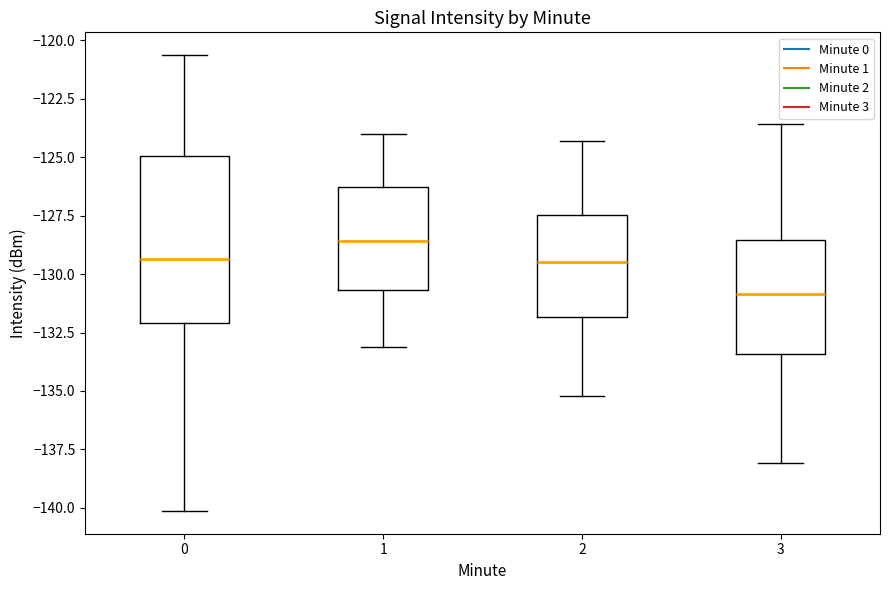

Reading left to right, transcribe this box plot: for each box, give where its median line is, the range the box spans, and where its two whiskers end, as read against the y-axis. The values are not printed on the chart, so give them approximately, as read against the axis.

0: median -129.5, box -132.0 to -125.0, whiskers -140.0 to -120.5
1: median -128.5, box -130.5 to -126.5, whiskers -133.0 to -124.0
2: median -129.5, box -132.0 to -127.5, whiskers -135.0 to -124.5
3: median -131.0, box -133.5 to -128.5, whiskers -138.0 to -123.5